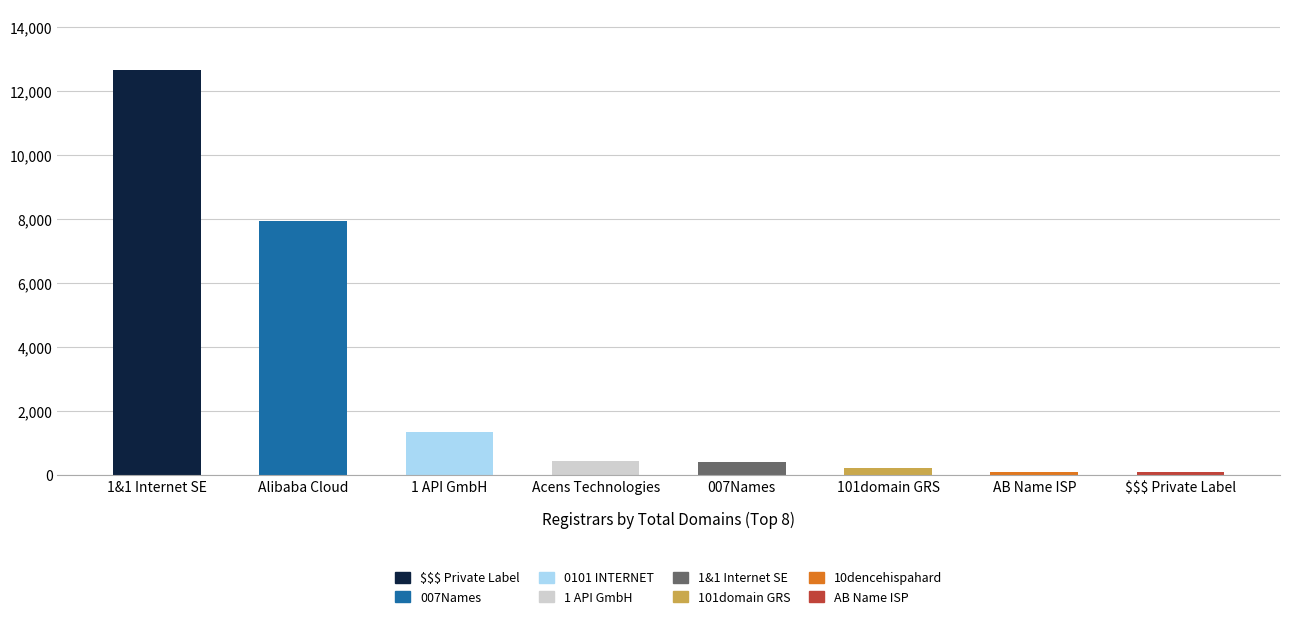

What is the greatest value displayed?

12666